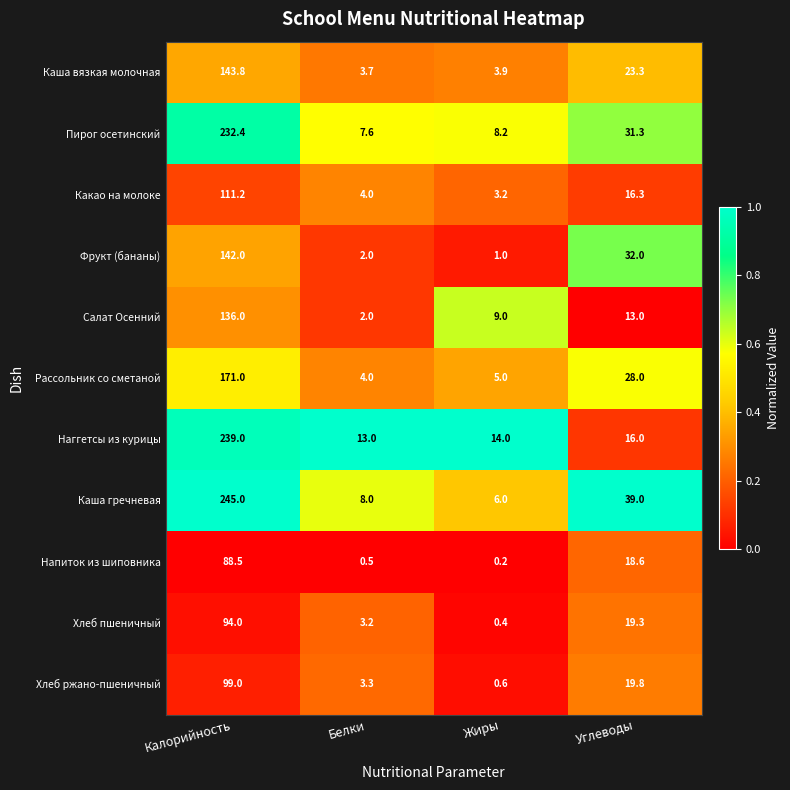

True or false: Какао на молоке has a value of 16.3 at Углеводы.

True